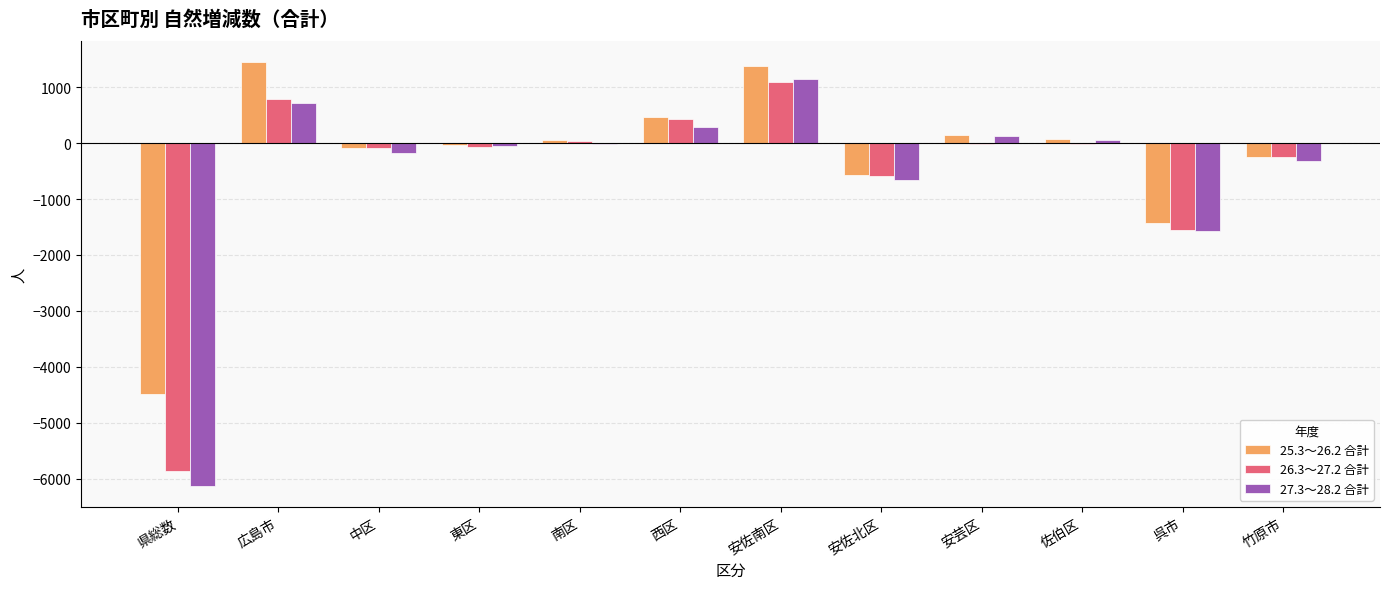

What is the greatest value displayed?

1443